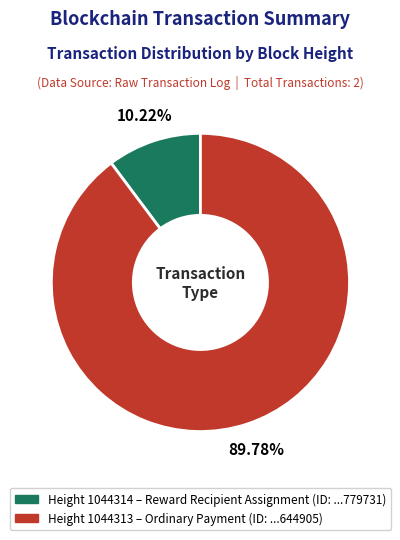

Is there a majority slice in this chart?

Yes